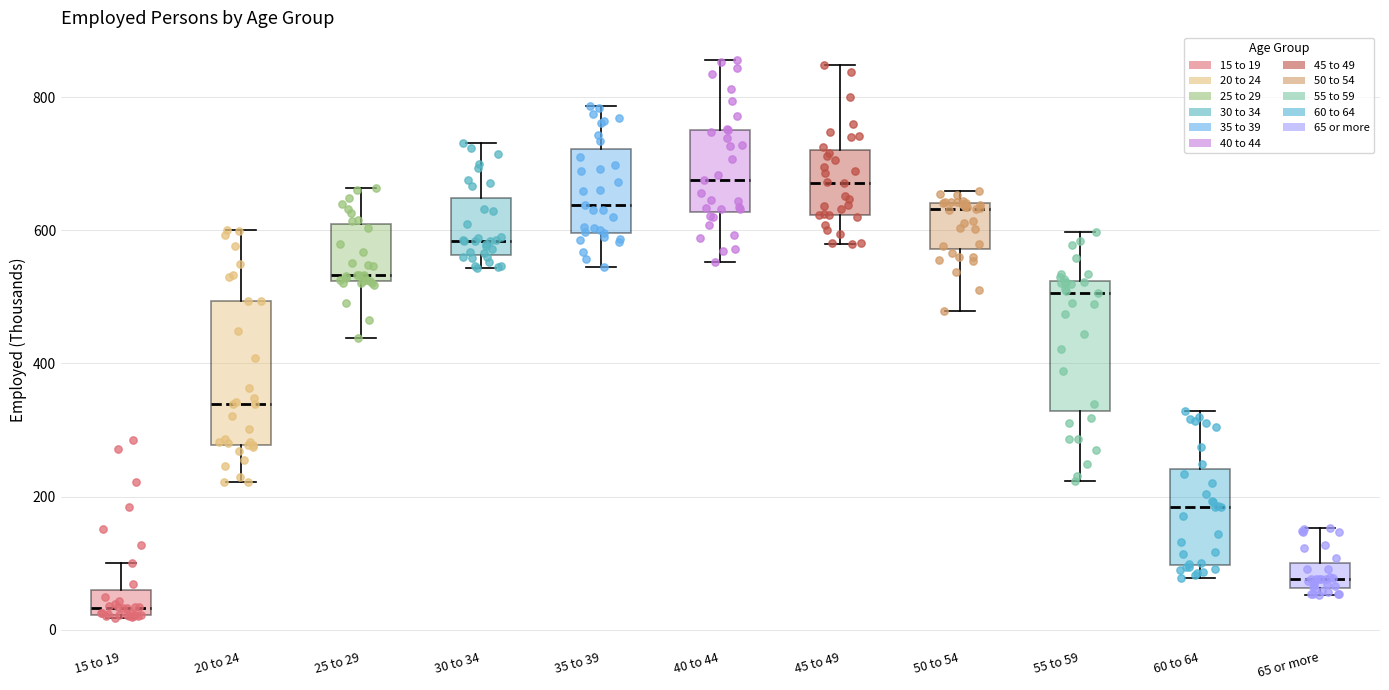

Where does the median line of the box for 45 to 49 sit on the y-axis? The values are not printed on the chart, so give them approximately, as read against the axis.

680